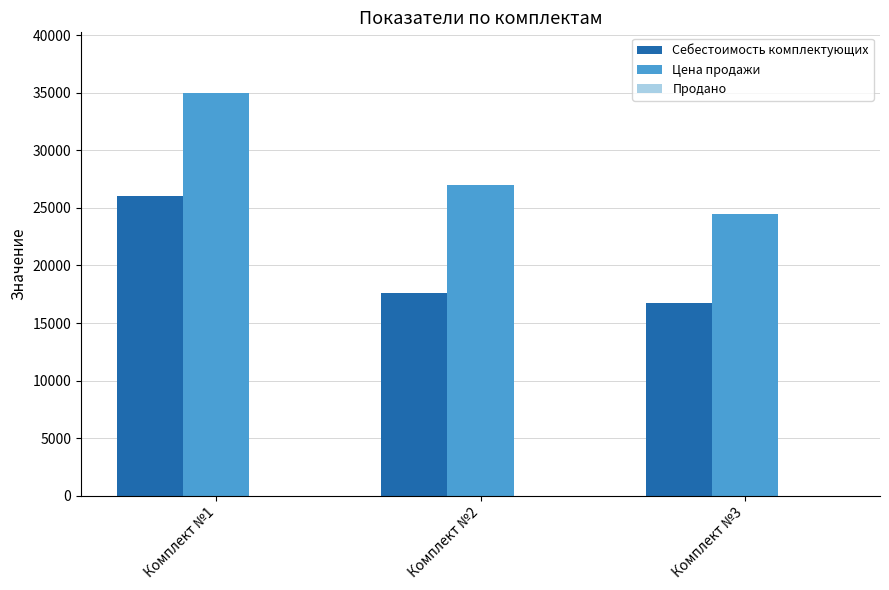

Is the value of Себестоимость комплектующих at Комплект №3 greater than the value of Цена продажи at Комплект №3?

No